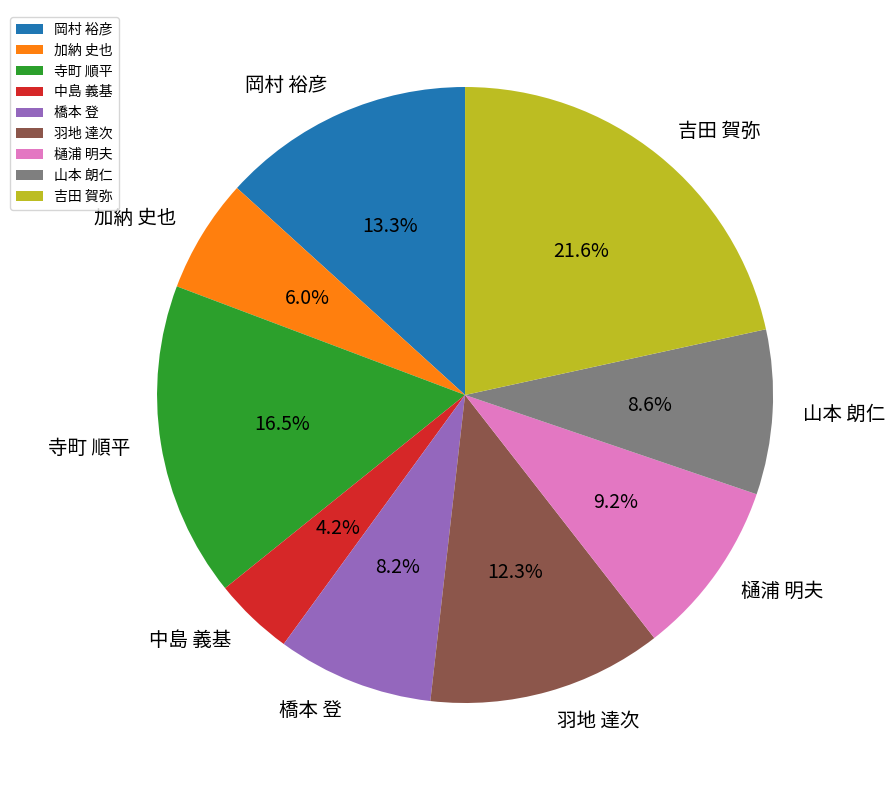

Is the sum of 羽地 達次 and 寺町 順平 greater than half?

No